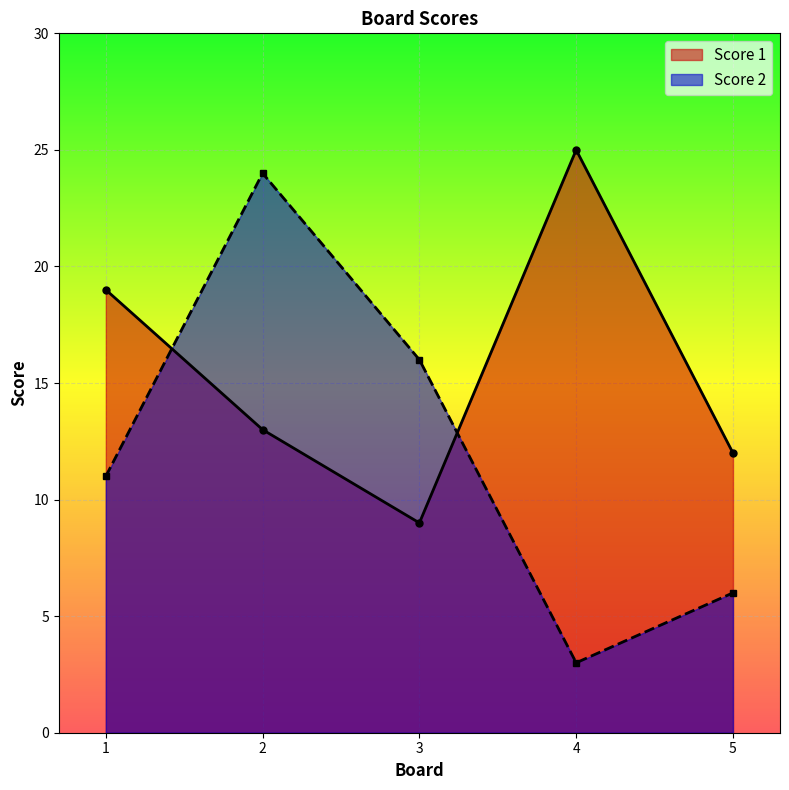

What is the spread (max minus min) of values at 2?

11